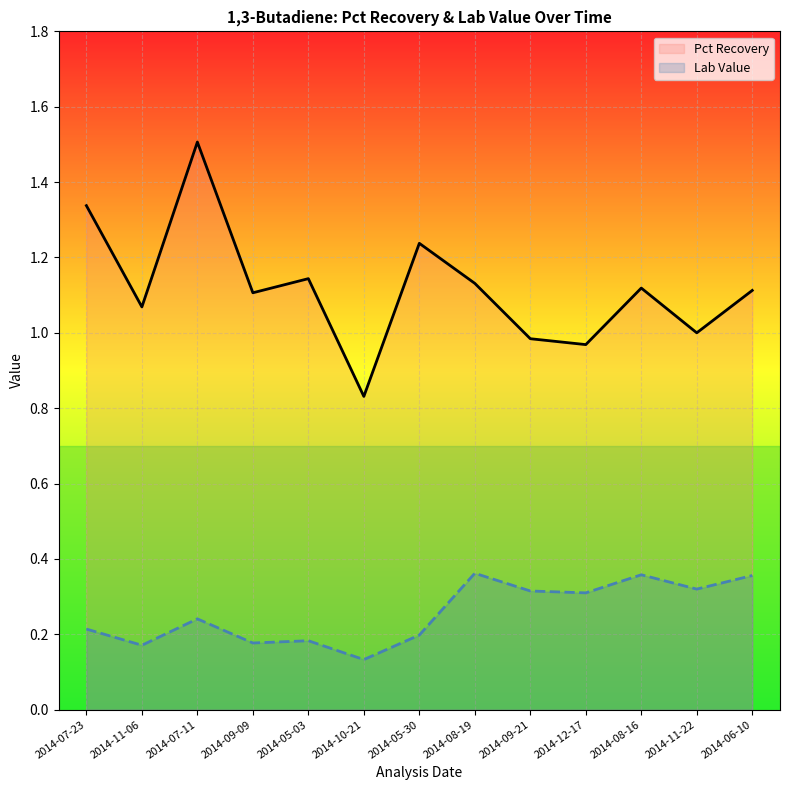

How many data points in Pct Recovery are above 1?

9